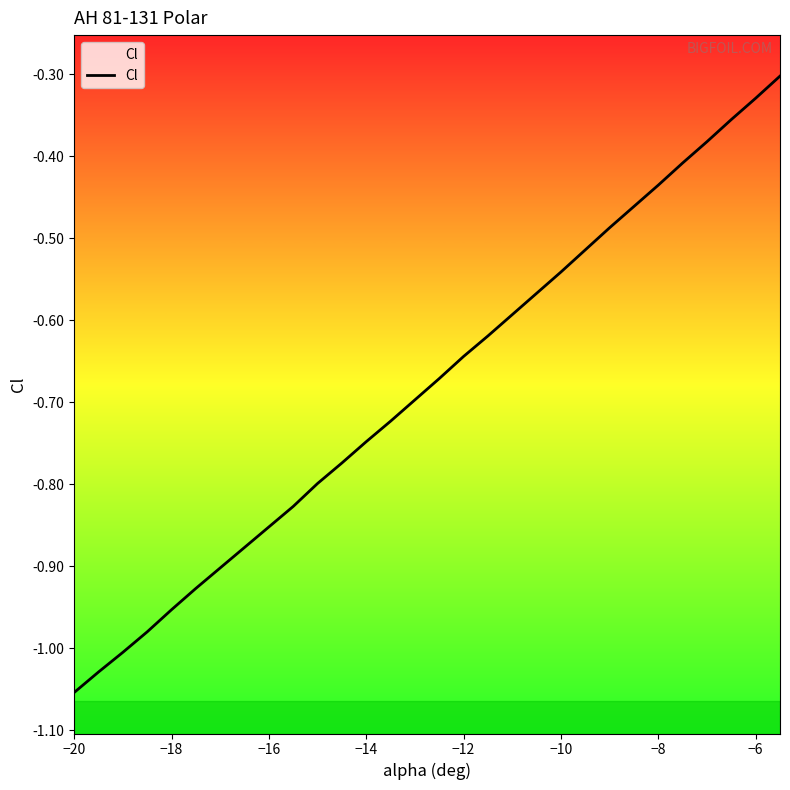

True or false: the data shows -0.6 at −8.

False